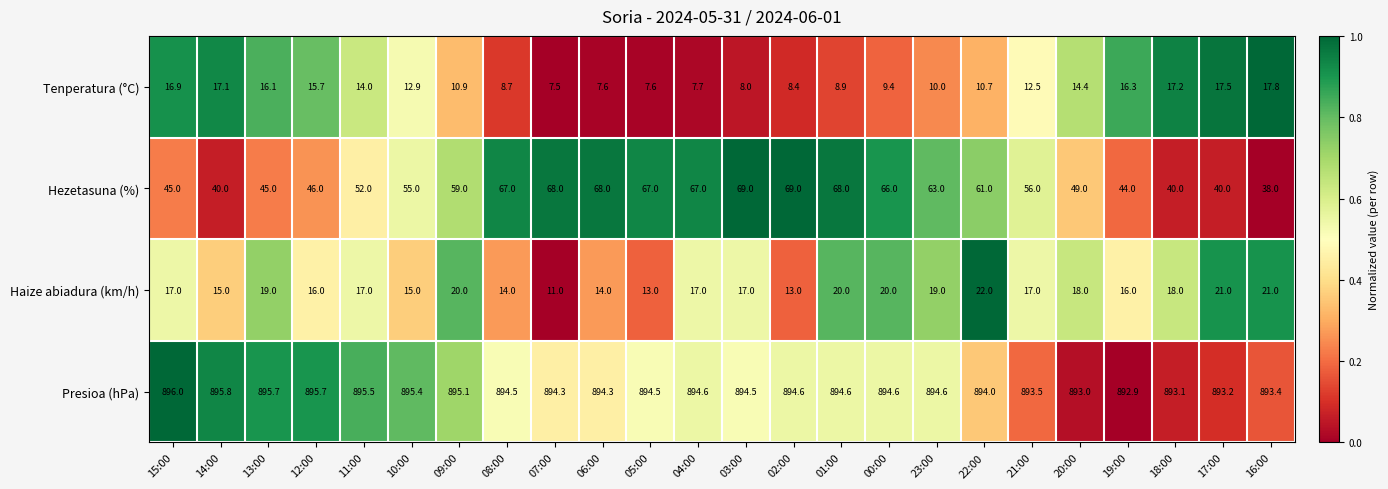

Is it true that Haize abiadura (km/h) equals 21.0 at 17:00?

True